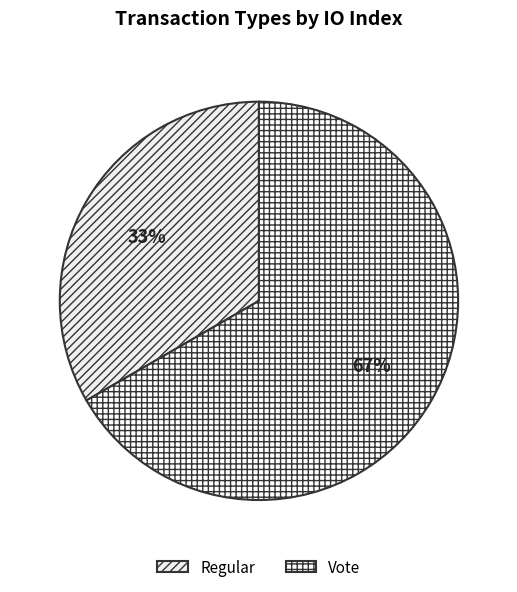

Rank the categories by value from lowest to highest.

Regular, Vote